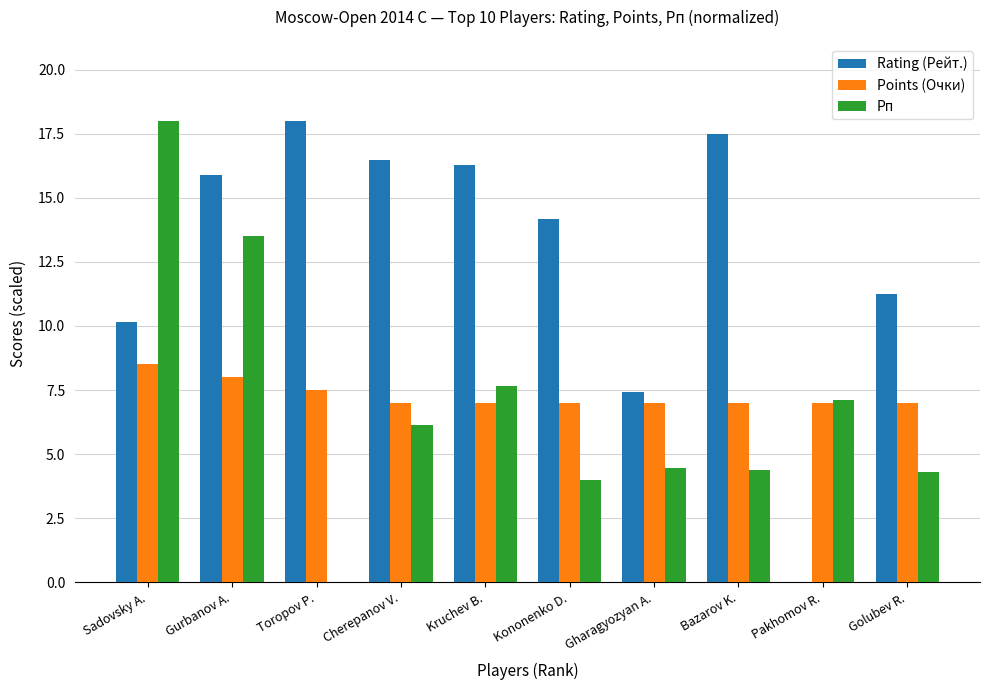

At which label is Рп closest to 9?

Kruchev B.